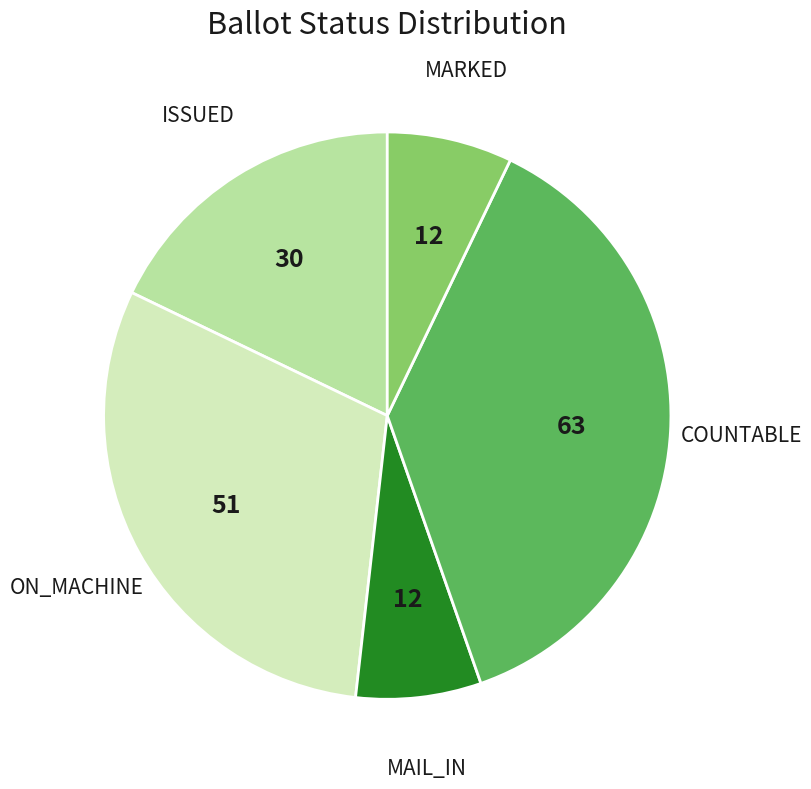

Which slice is the largest?

COUNTABLE